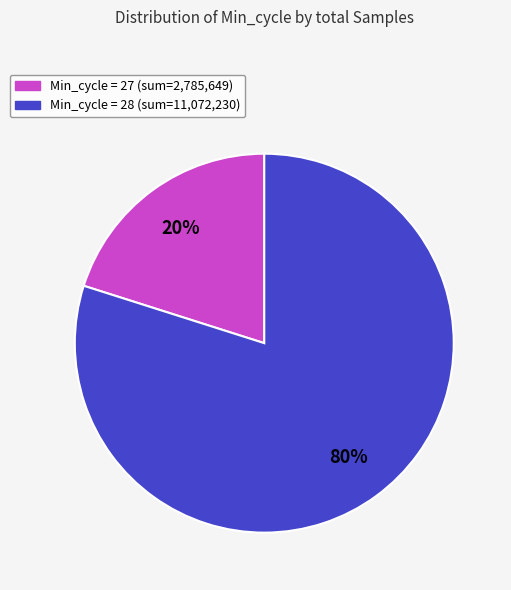

Is there a majority slice in this chart?

Yes